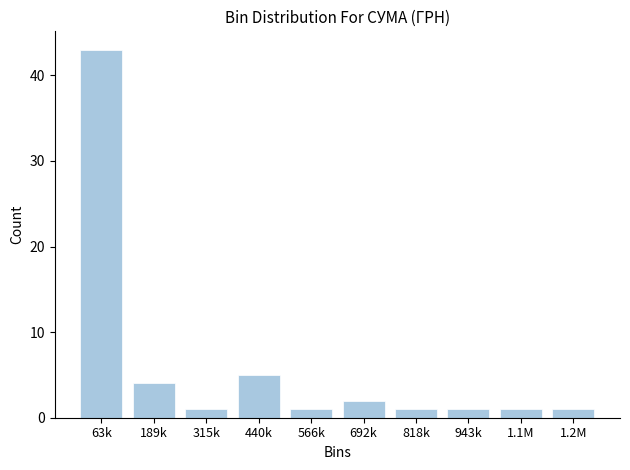

Reading left to right, extract all data points from this chart.

43	4	1	5	1	2	1	1	1	1